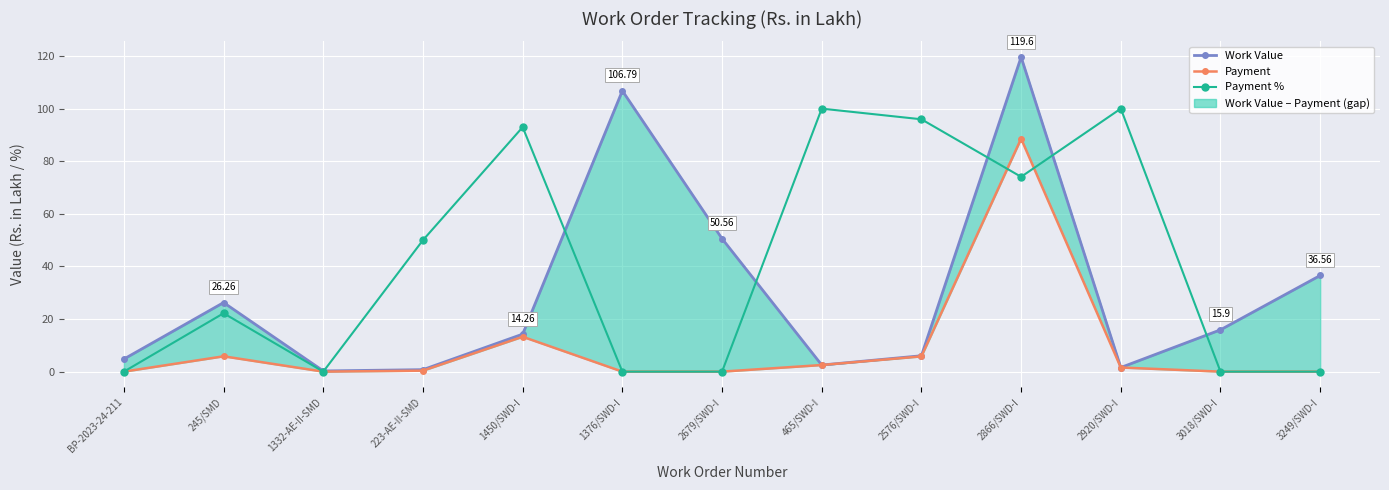

What is the average value of the Payment % series?

41.2